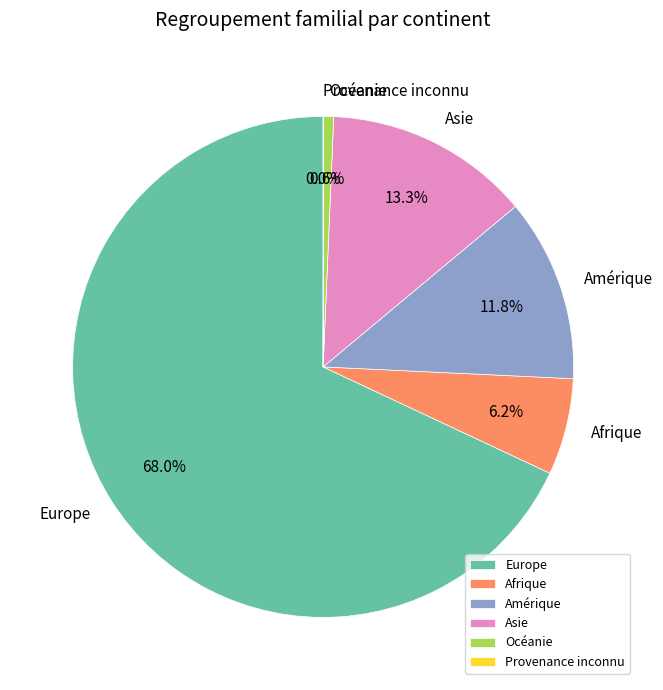

Between Europe and Amérique, which is larger?

Europe